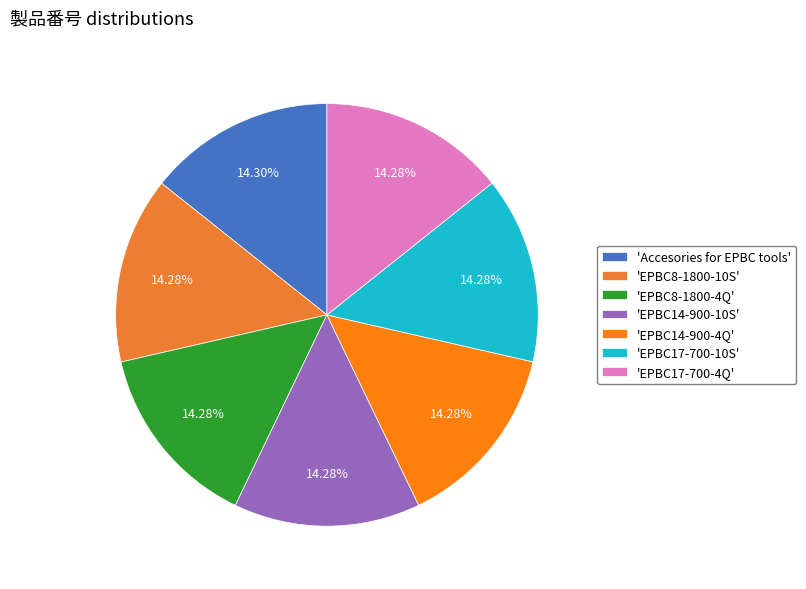

How many slices are in this pie chart?

7